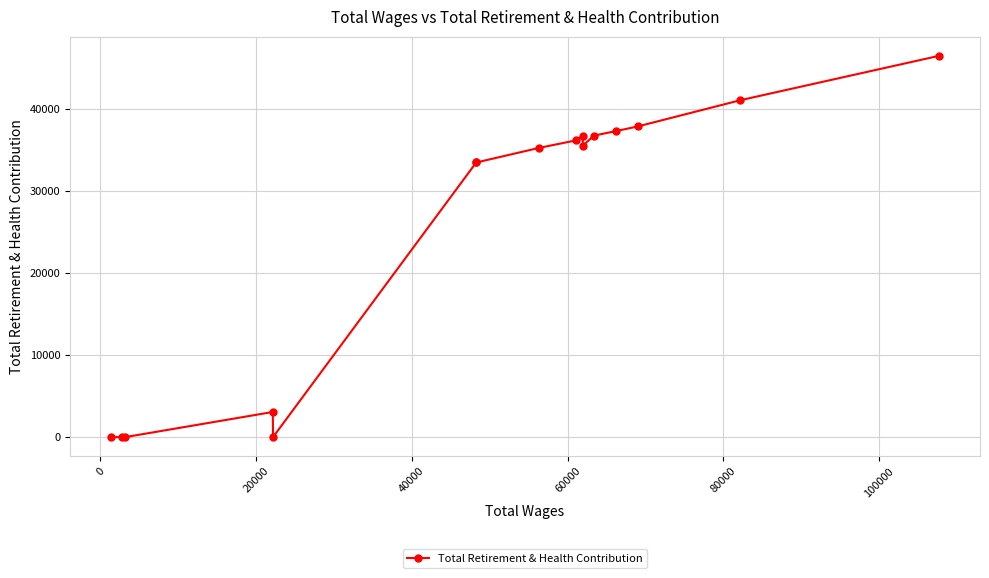

What is the sum of all values?

413142